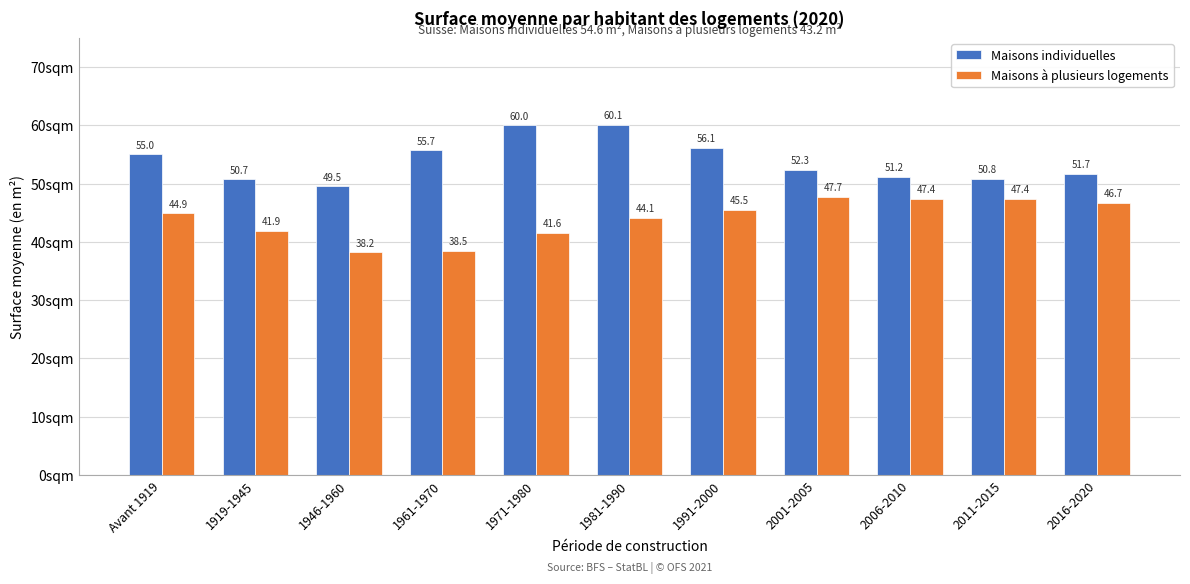

Reading left to right, extract all data points from this chart.

Maisons individuelles: Avant 1919=55.0	1919-1945=50.7	1946-1960=49.5	1961-1970=55.7	1971-1980=60.0	1981-1990=60.1	1991-2000=56.1	2001-2005=52.3	2006-2010=51.2	2011-2015=50.8	2016-2020=51.7
Maisons à plusieurs logements: Avant 1919=44.9	1919-1945=41.9	1946-1960=38.2	1961-1970=38.5	1971-1980=41.6	1981-1990=44.1	1991-2000=45.5	2001-2005=47.7	2006-2010=47.4	2011-2015=47.4	2016-2020=46.7